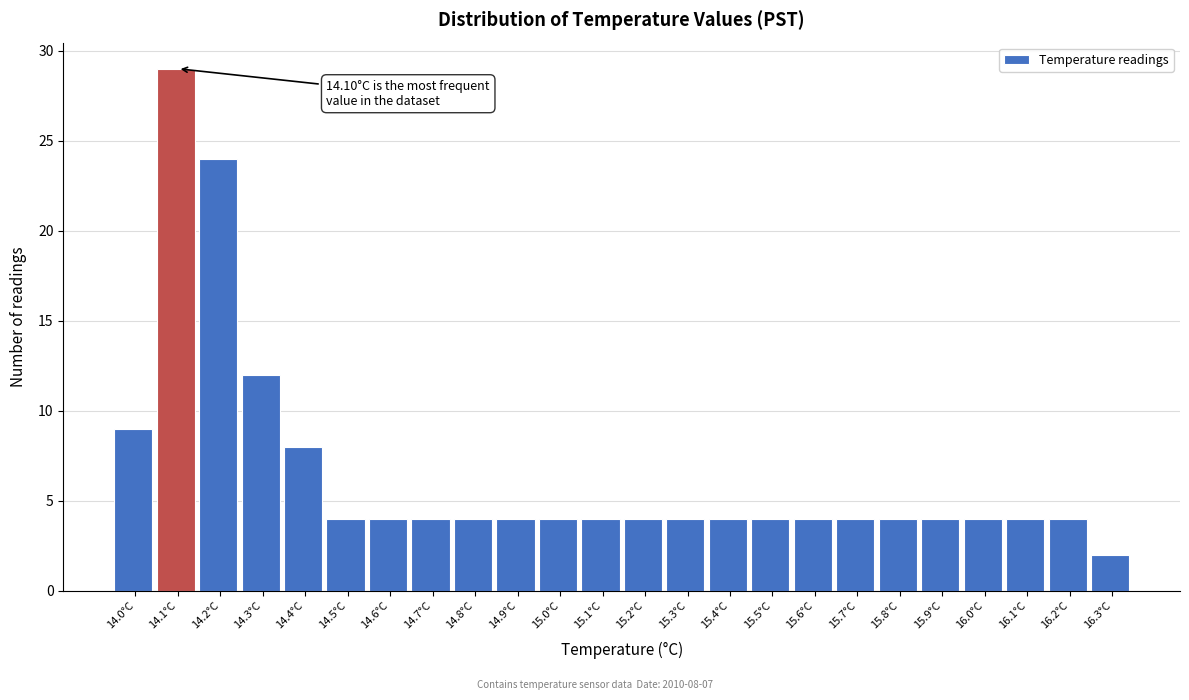

Reading right to left, what are all the values shown in this chart?

16.3°C=2	16.2°C=4	16.1°C=4	16.0°C=4	15.9°C=4	15.8°C=4	15.7°C=4	15.6°C=4	15.5°C=4	15.4°C=4	15.3°C=4	15.2°C=4	15.1°C=4	15.0°C=4	14.9°C=4	14.8°C=4	14.7°C=4	14.6°C=4	14.5°C=4	14.4°C=8	14.3°C=12	14.2°C=24	14.1°C=29	14.0°C=9